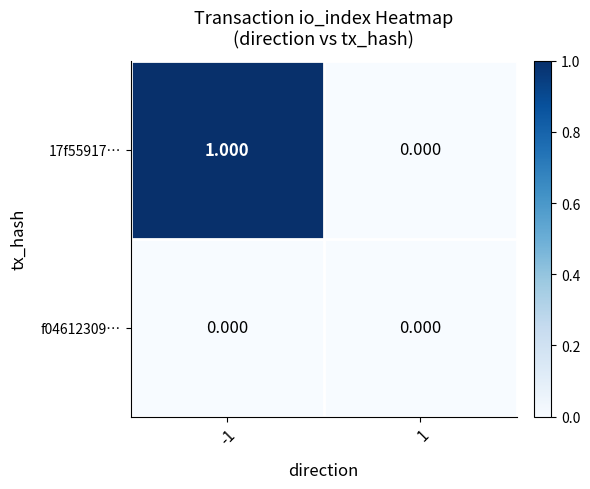

Is the value of f04612309… at -1 greater than the value of 17f55917… at -1?

No